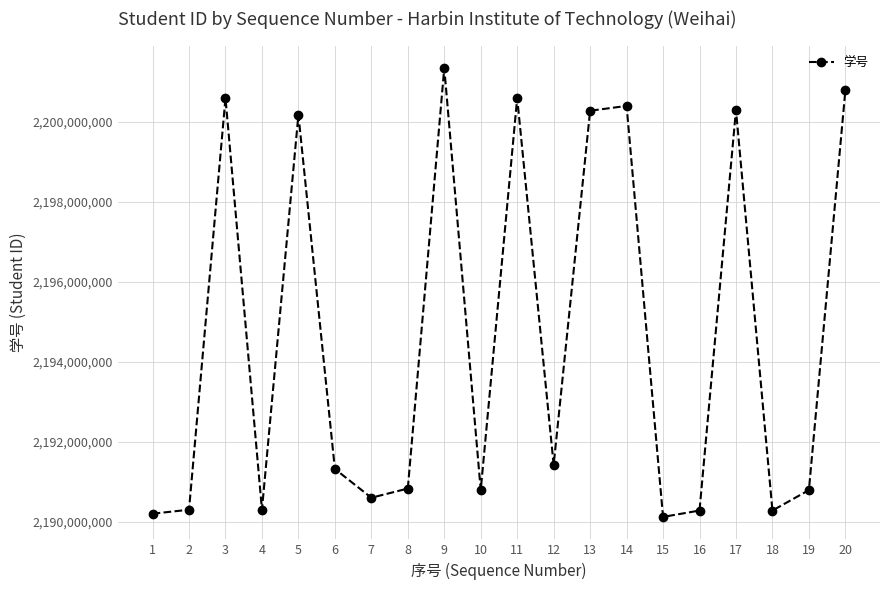

What is the difference between the second highest and minimum values?

10669910